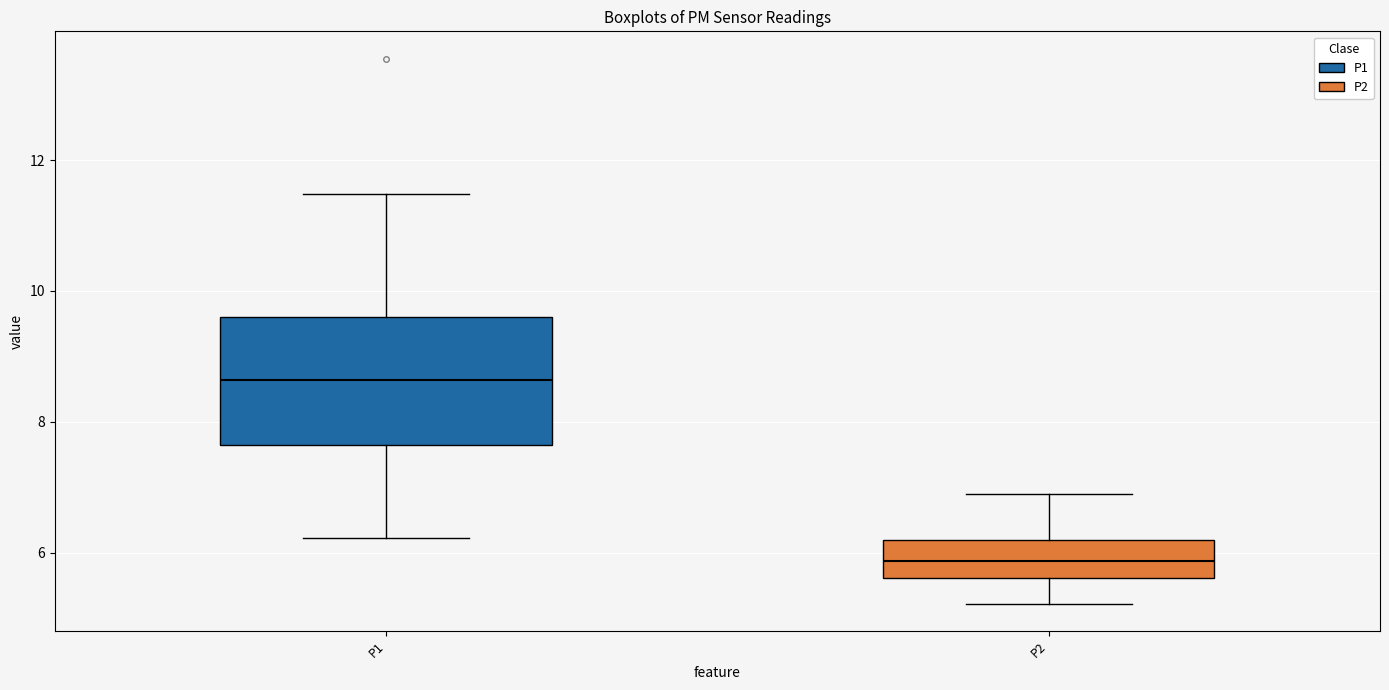

Where is the upper edge of the box for P2 on the y-axis? The values are not printed on the chart, so give them approximately, as read against the axis.

6.2